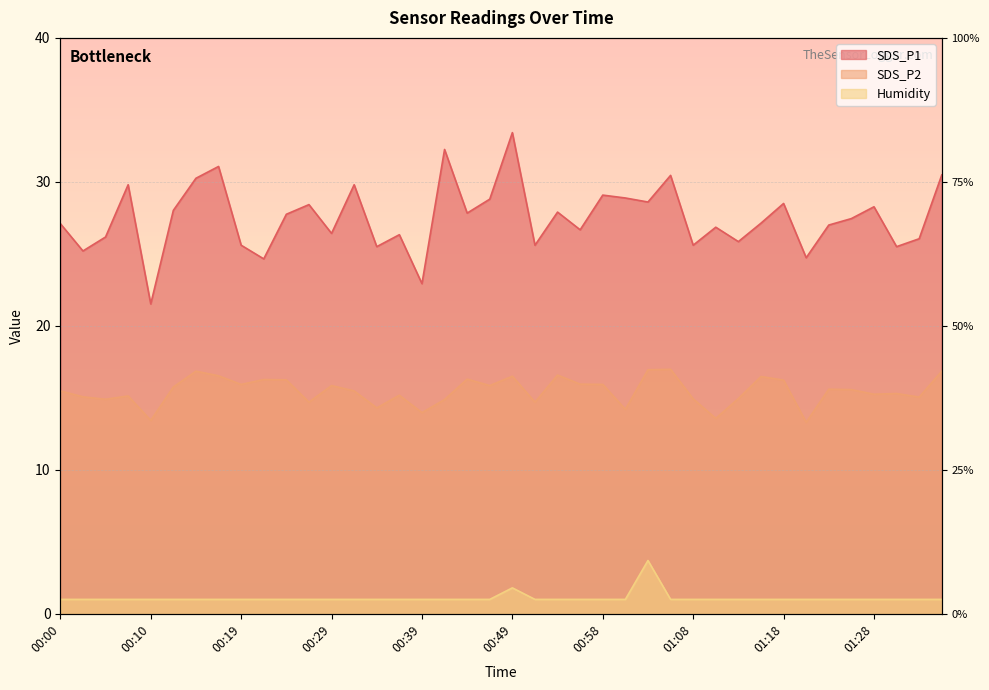

What is the sum of the SDS_P2 values at 00:56 and 01:13?

30.9